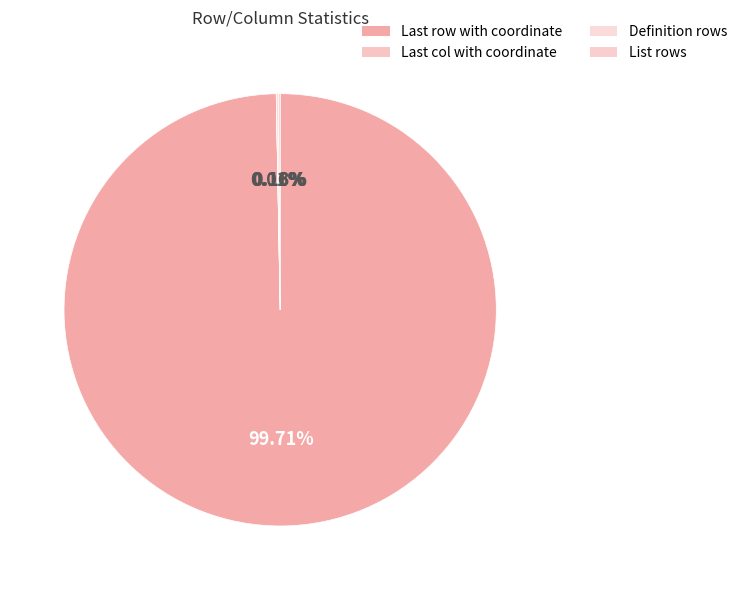

True or false: Definition rows accounts for 1% of the total.

False